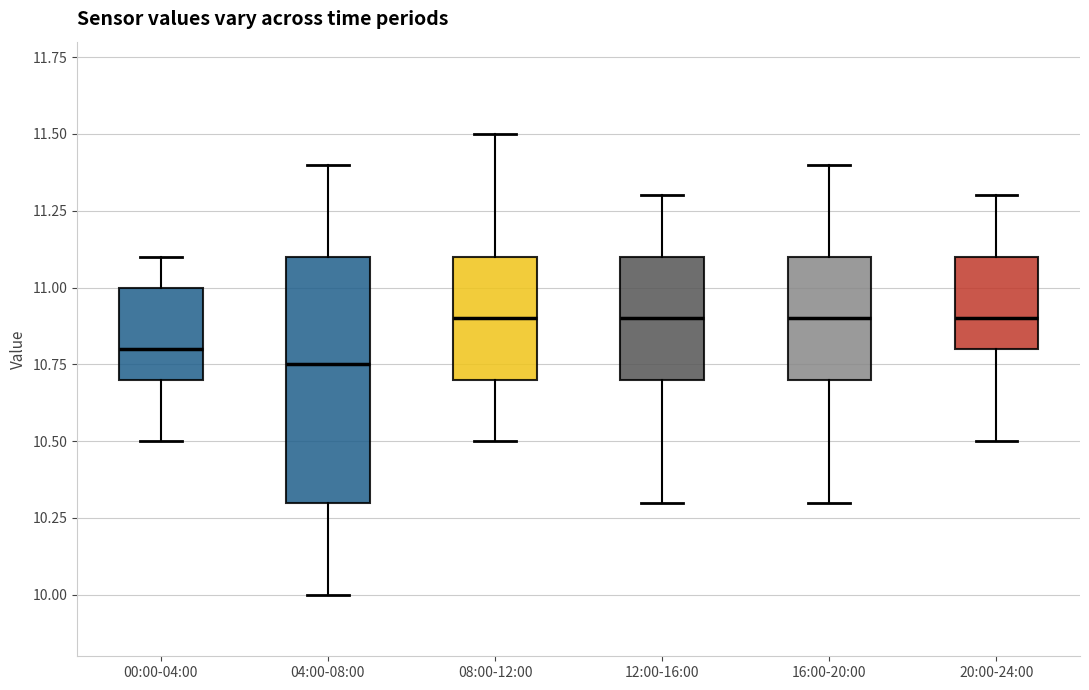

Which box is the tallest, from its lower edge to its upper edge?

04:00-08:00